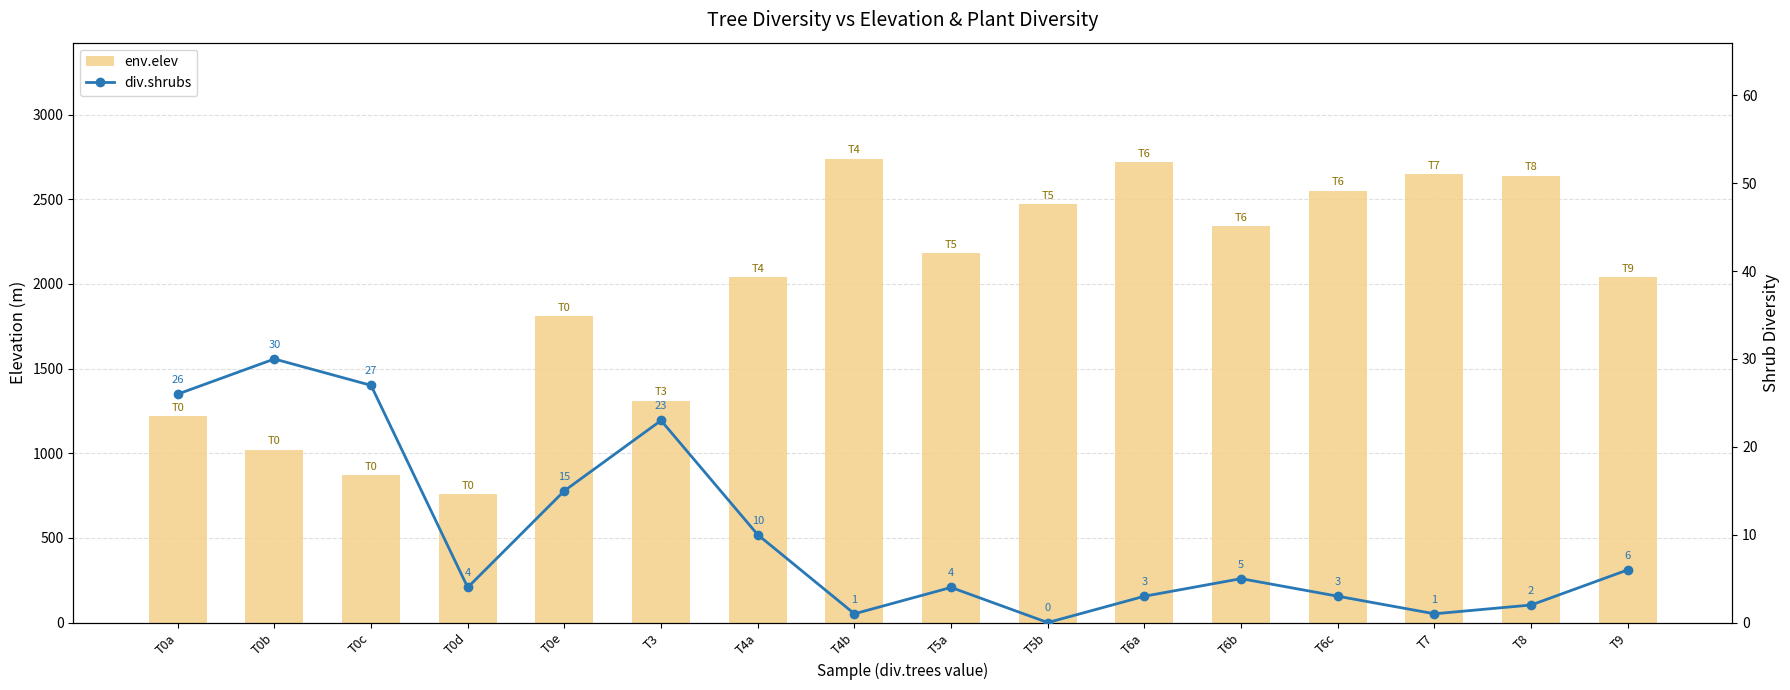

What are all the series names shown in the legend?

env.elev, div.shrubs